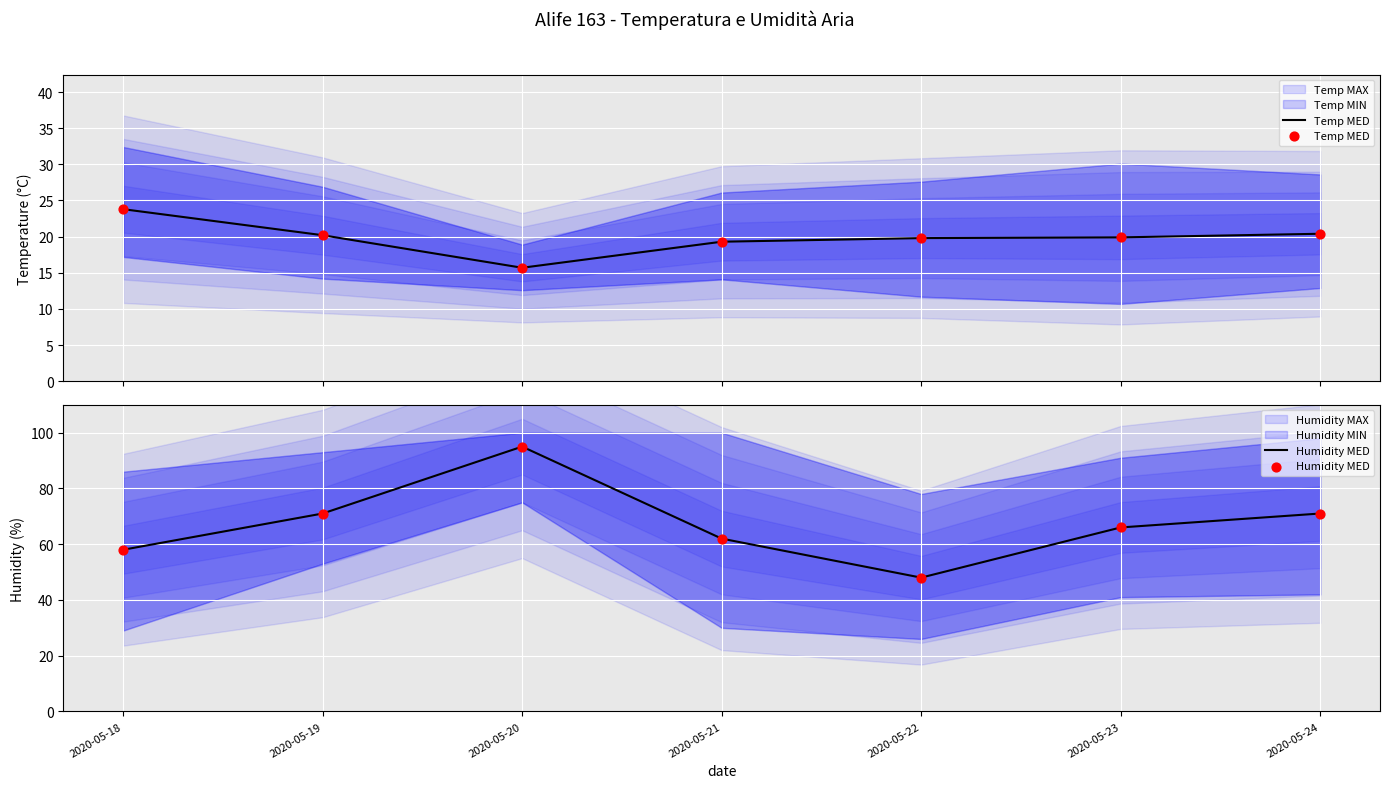

At which label does Humidity MED reach its peak?

2020-05-20